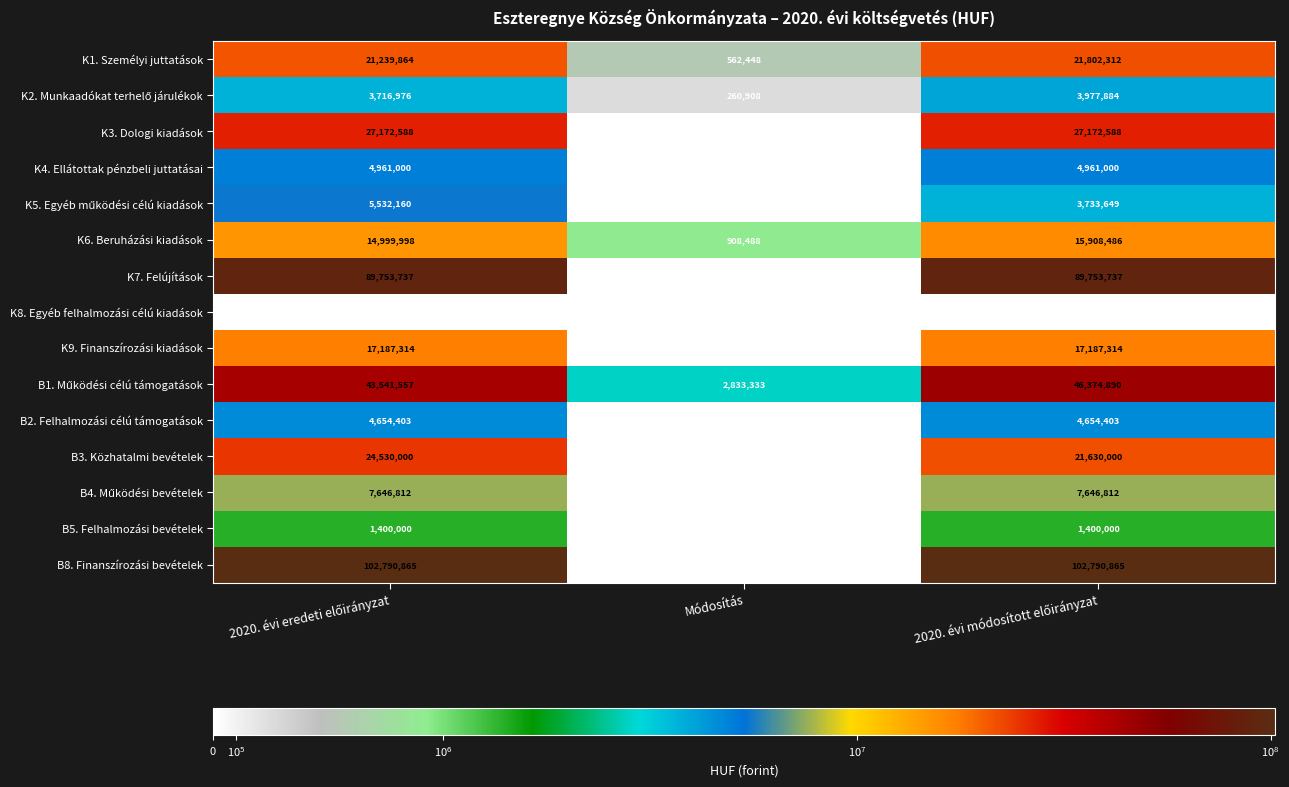

What is the total value across all series at Módosítás?

-133334